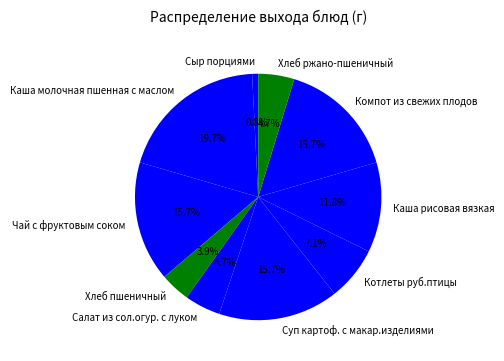

To the nearest percent, what is the difference between the largest and smallest slice percentages?

19%